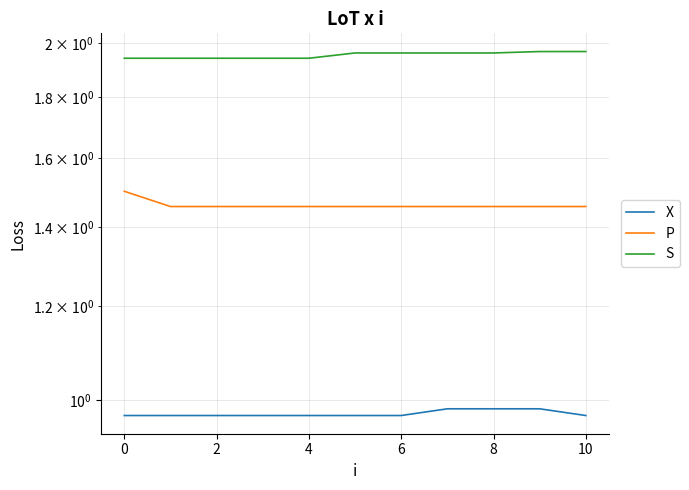

List the labels in order of X value, smallest first.

4, −2, 0, 2, 10, 6, 8, 10, 12, 8, 9